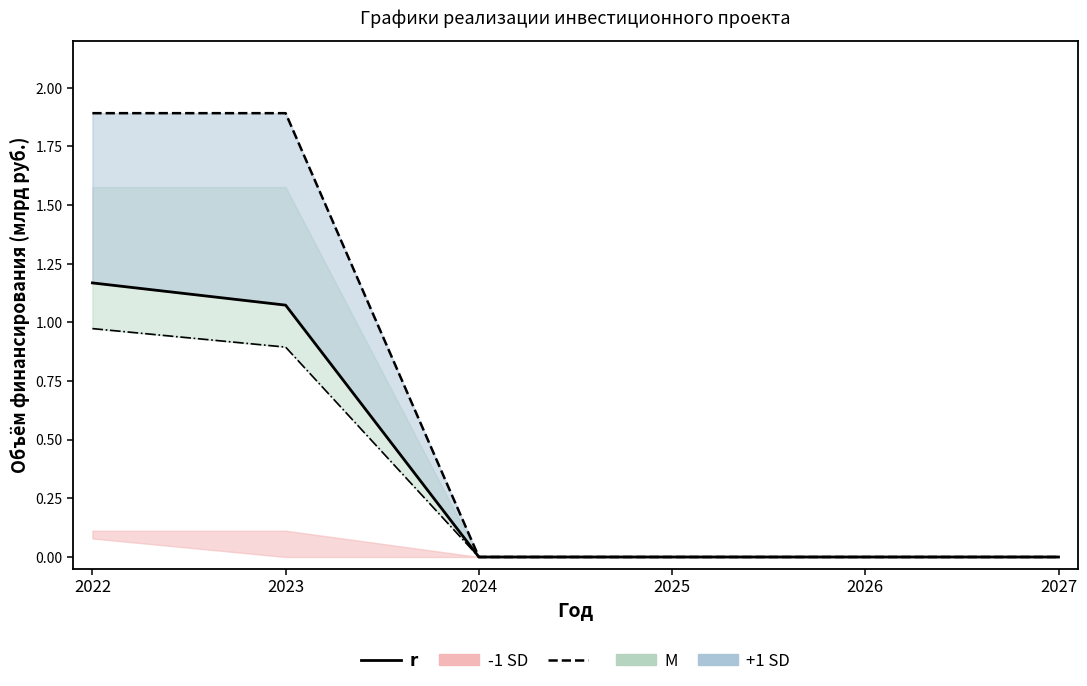

What is the value of the 2nd point from the left?

1.1